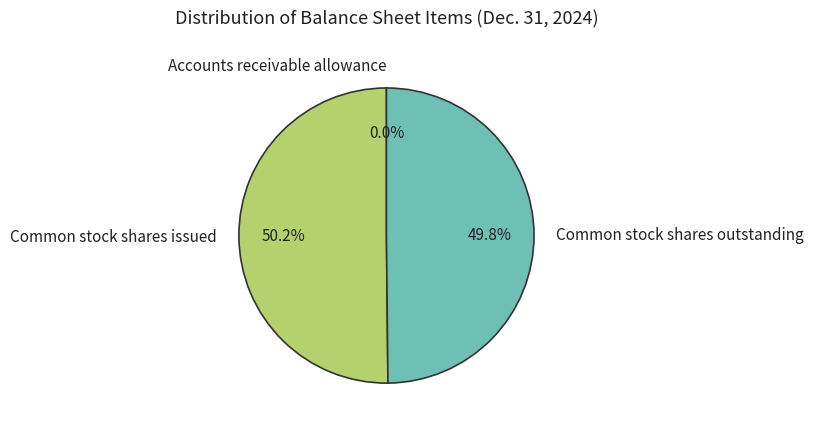

To the nearest percent, what is the difference between the largest and smallest slice percentages?

50%